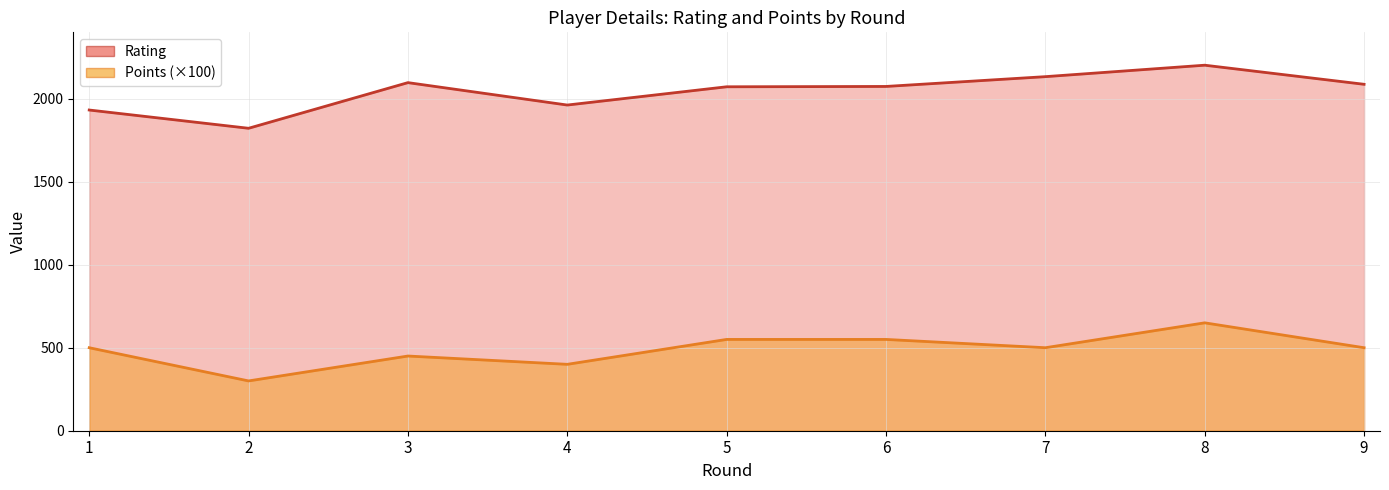

True or false: Points and Rating cross at least once.

False